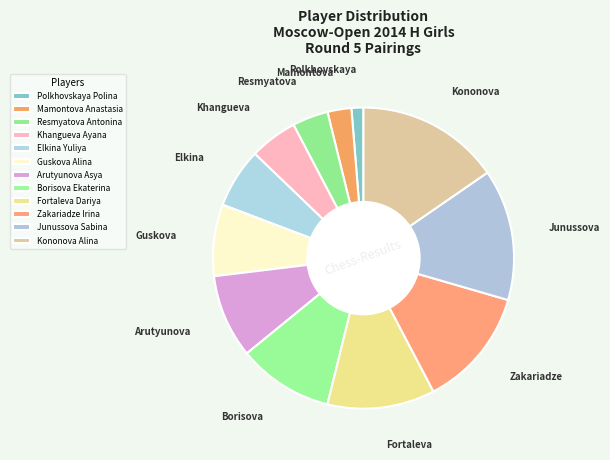

Between Resmyatova Antonina and Khangueva Ayana, which is larger?

Khangueva Ayana